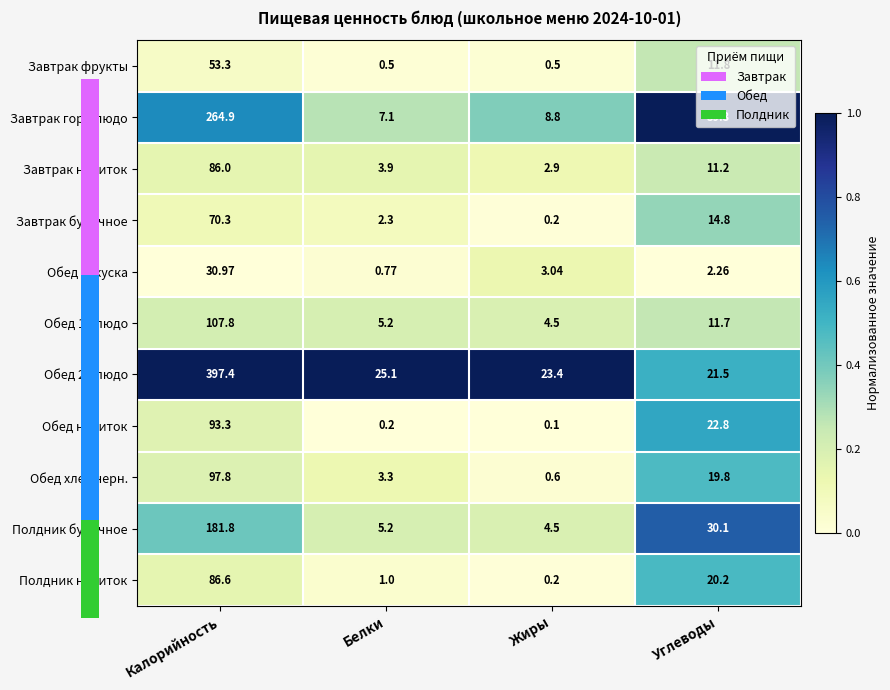

Is the value of Обед 1 блюдо at Углеводы greater than the value of Завтрак булочное at Калорийность?

No